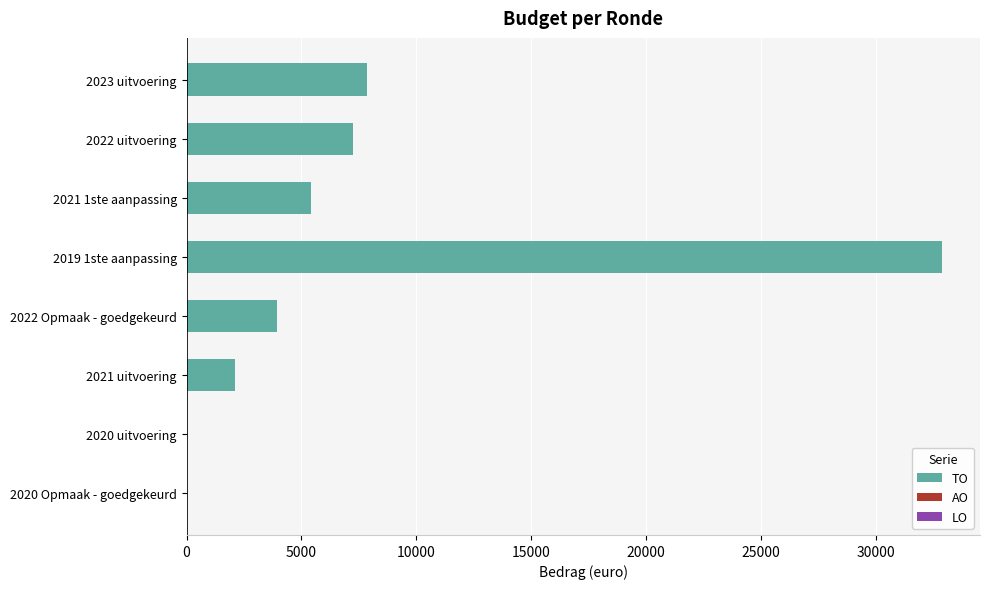

What is the greatest value displayed?

32882